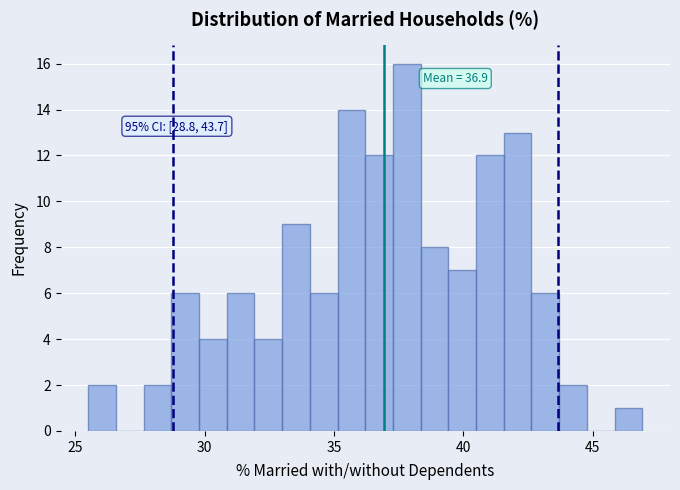

Read against the x-axis, roughly where is the centre of the tallest bar?

38.0